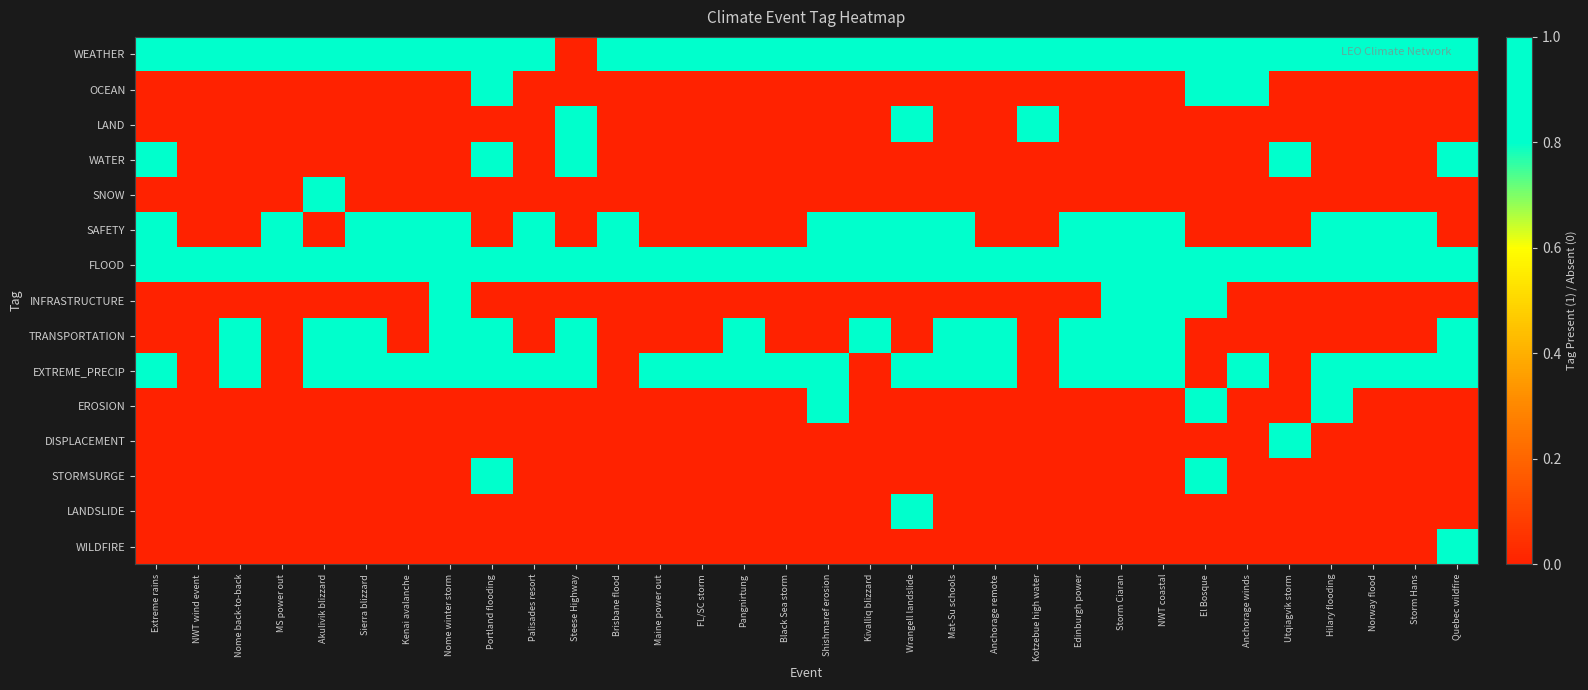

Which label corresponds to the largest value in the chart?

Extreme rains